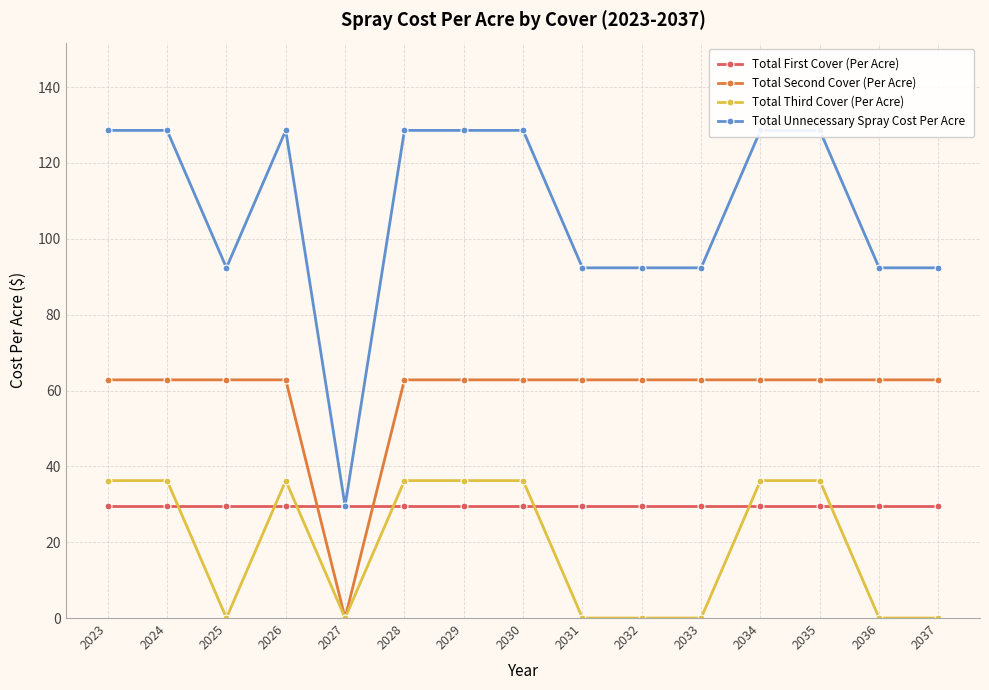

At which category is the sum across all series the highest?

2023